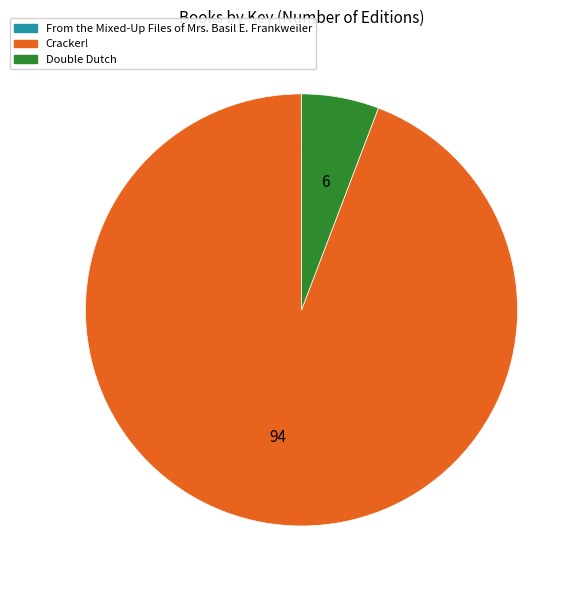

Is it true that Double Dutch is 6% of the pie?

True